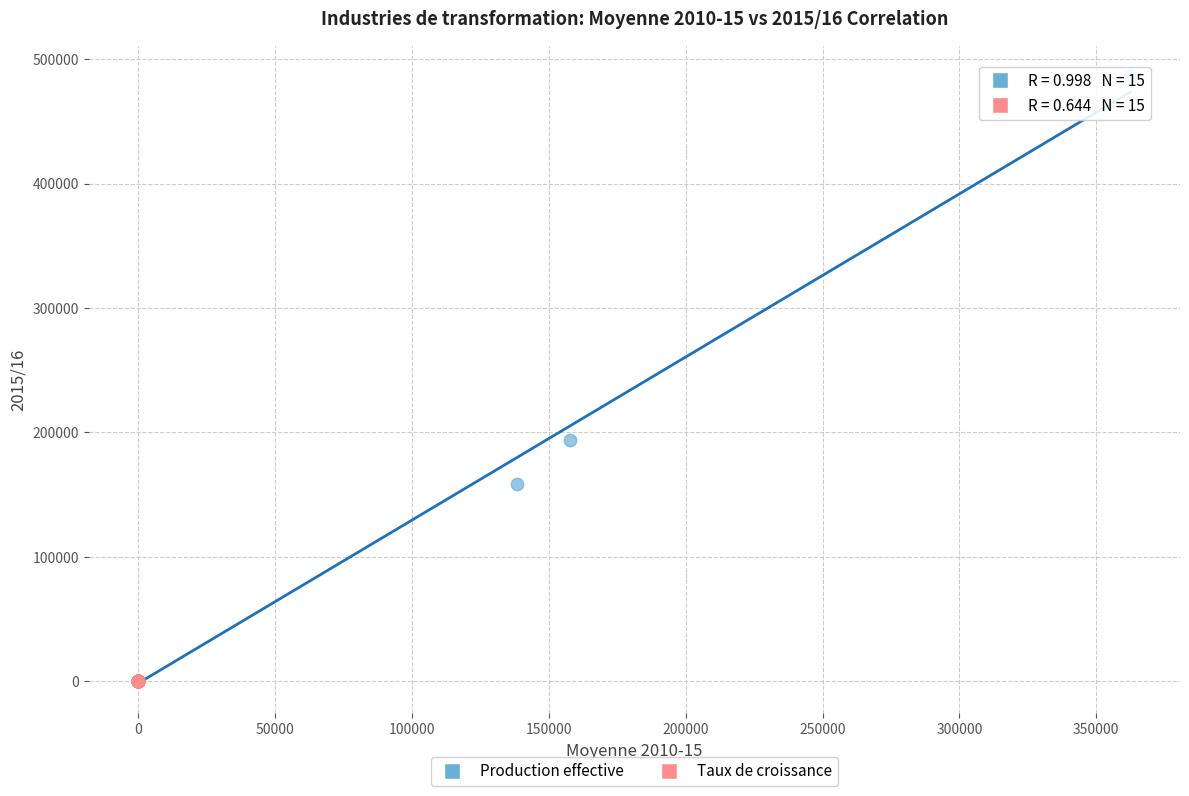

Which series has the widest spread of Y values?

Production effective